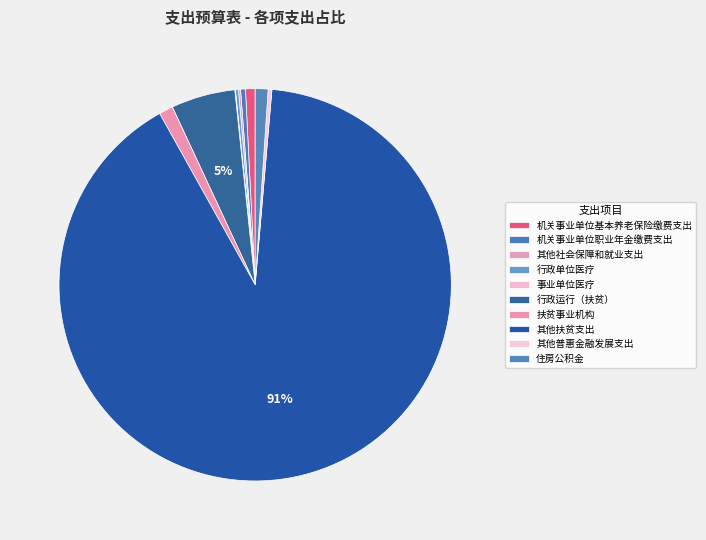

To the nearest percent, what percentage of the pie is 扶贫事业机构?

1%